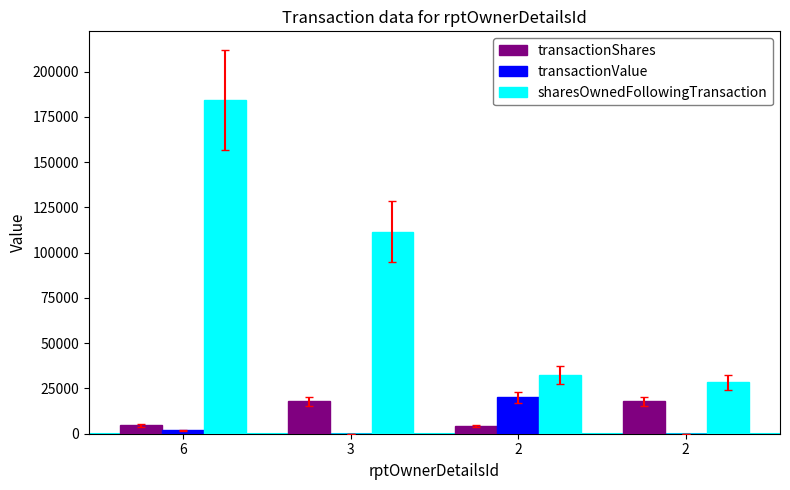

At which category is the sum across all series the highest?

6